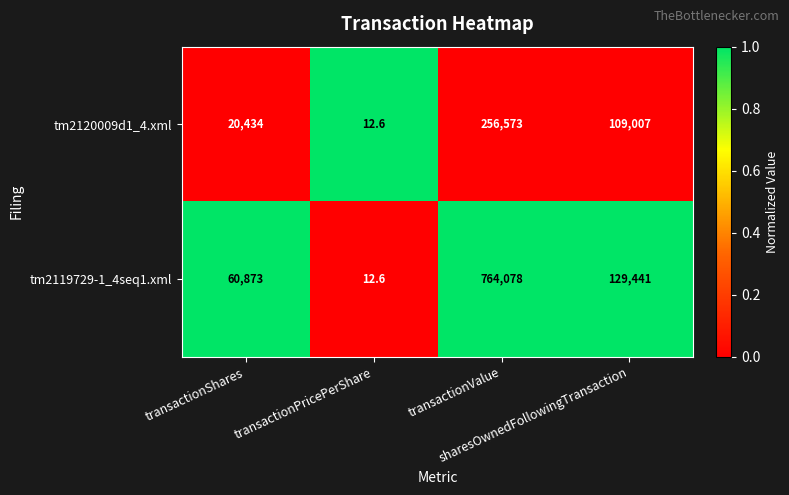

Between transactionShares and sharesOwnedFollowingTransaction, which series saw the biggest shift?

tm2120009d1_4.xml